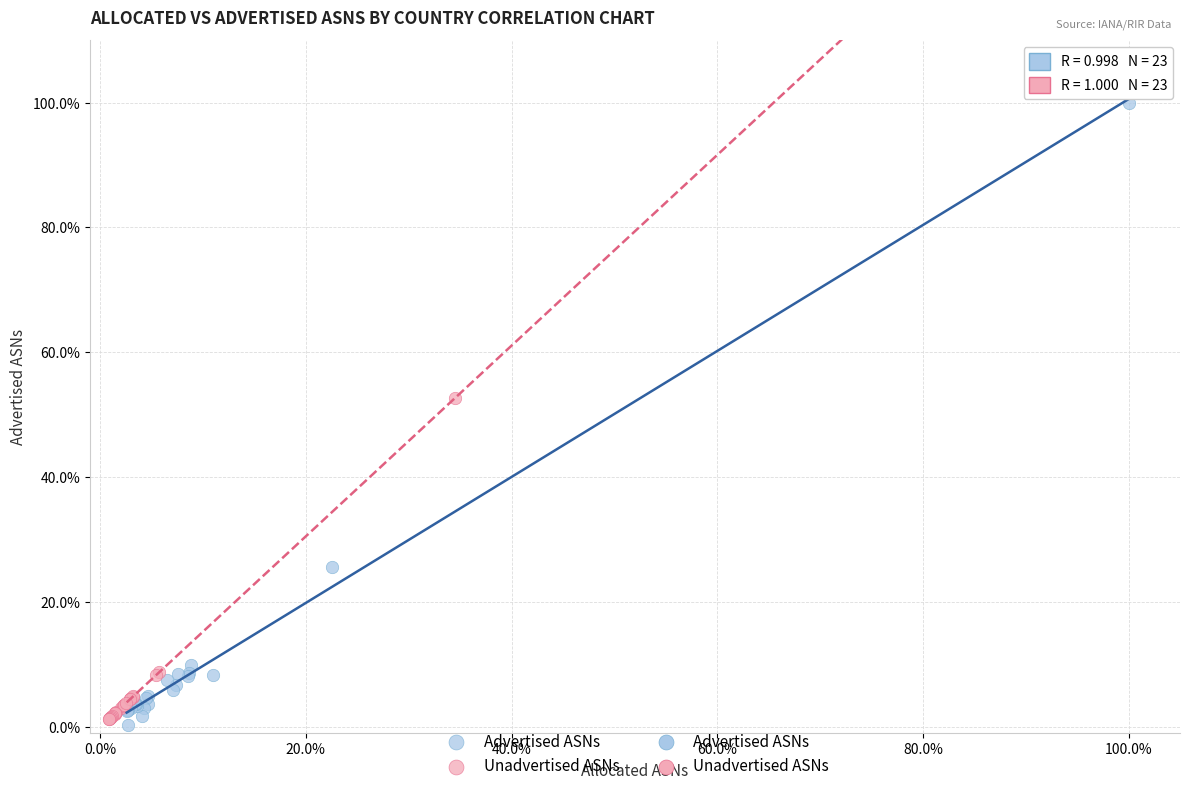

Which series has the largest Y range (max minus min)?

Advertised ASNs